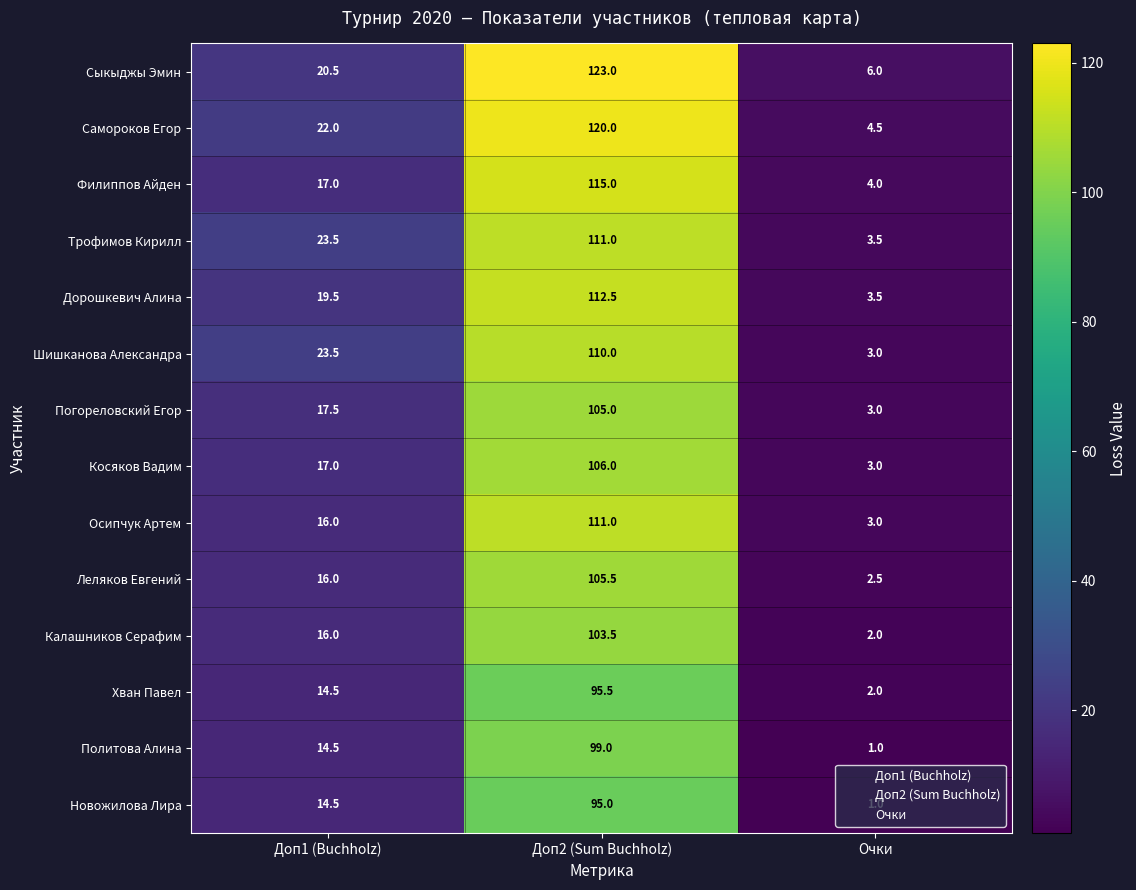

What is the total value across all series at Очки?

42.0